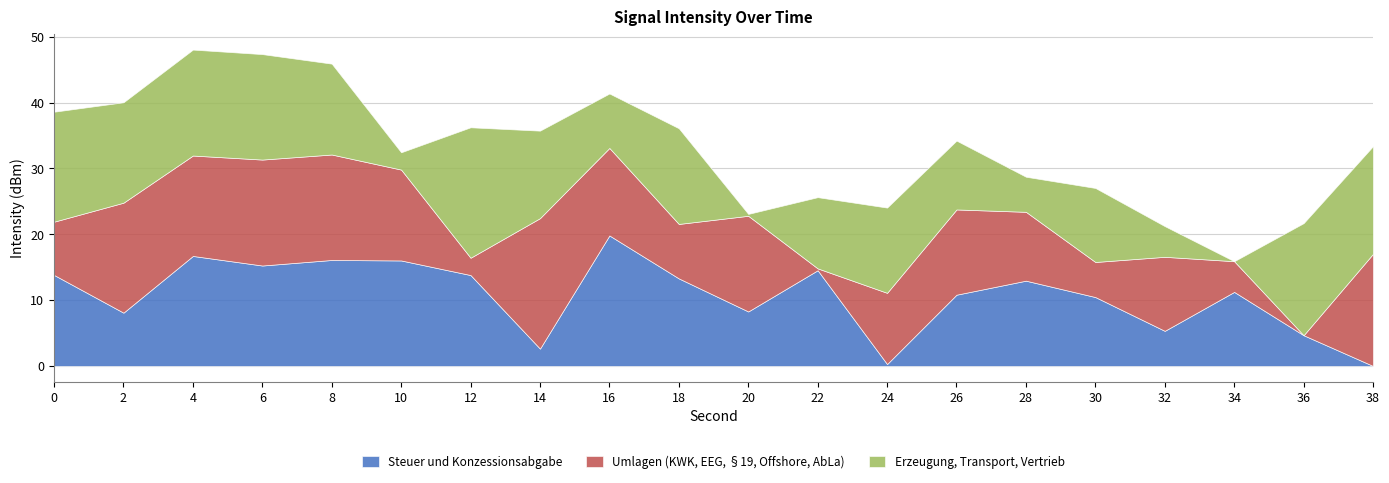

What is the total value across all series at 36?

21.7